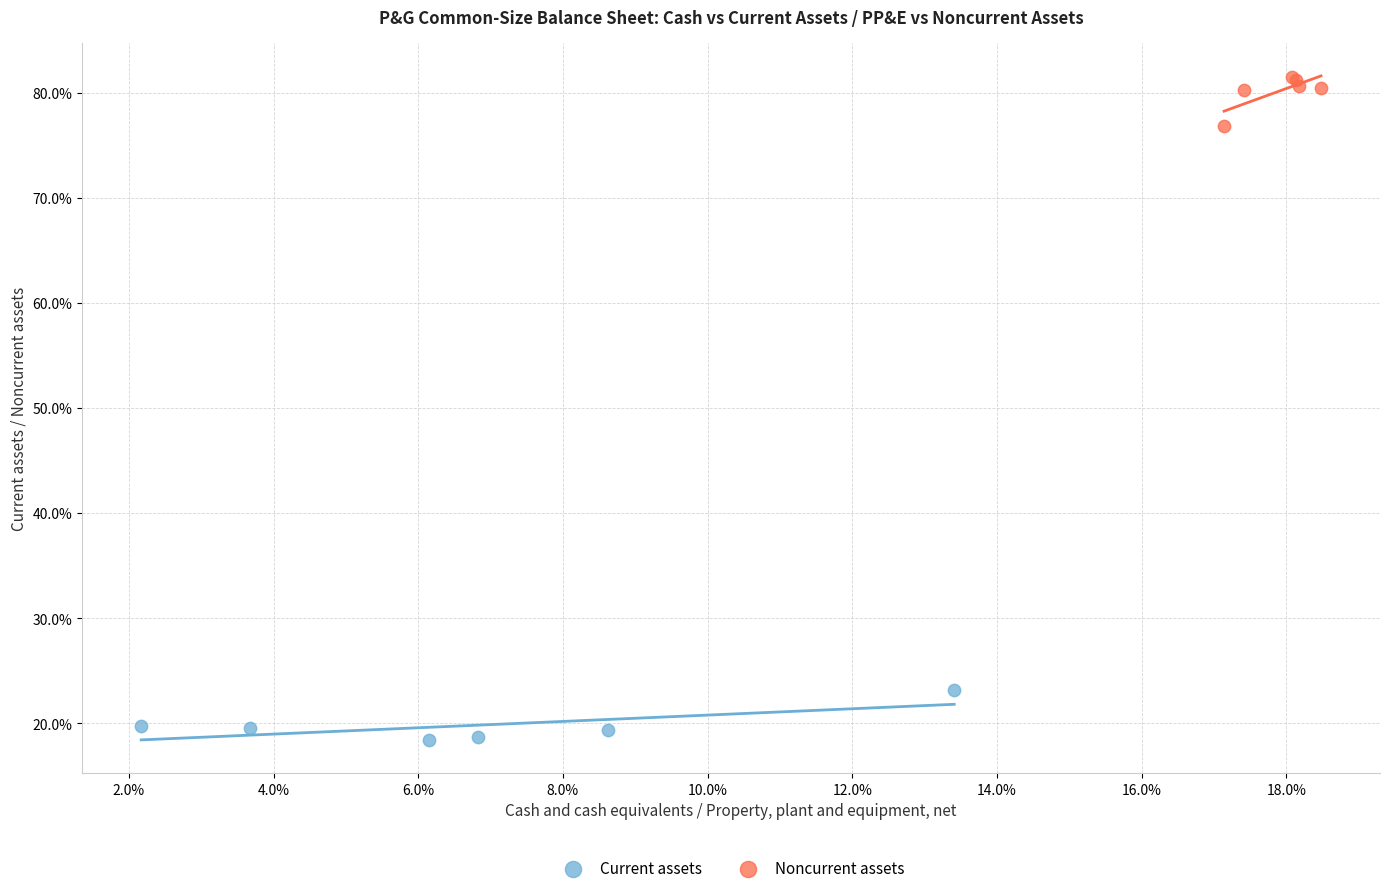

What are all the series names shown in the legend?

Current assets, Noncurrent assets